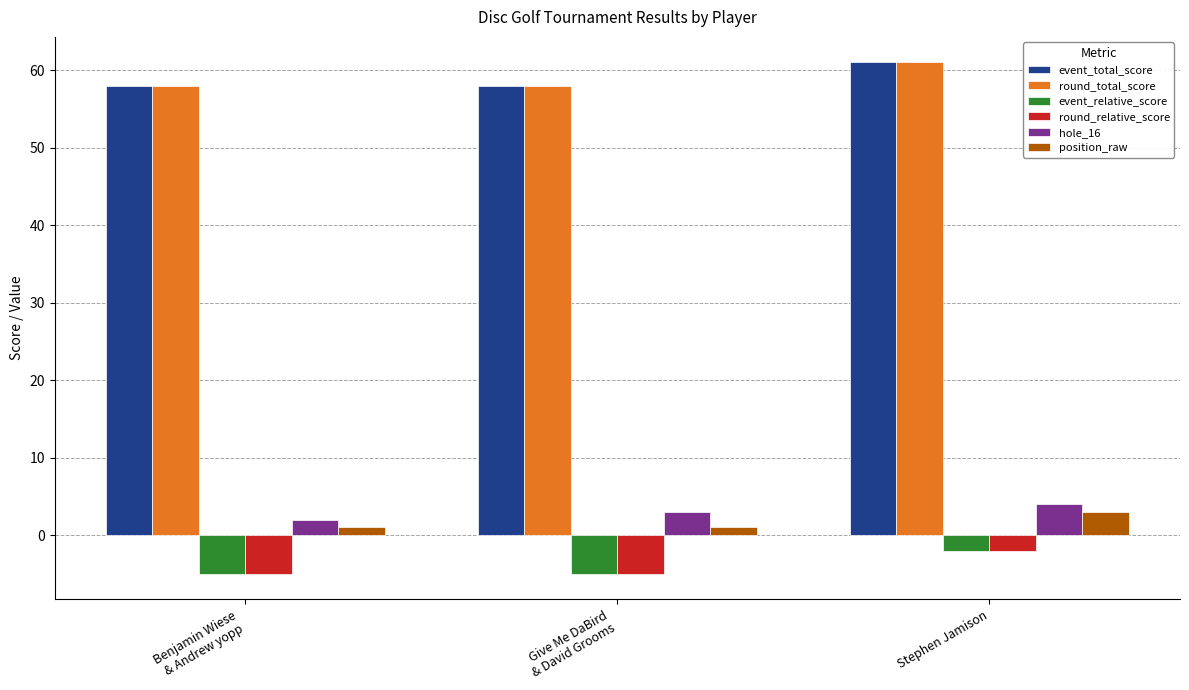

Which category has the highest value in the hole_16 series?

Stephen Jamison